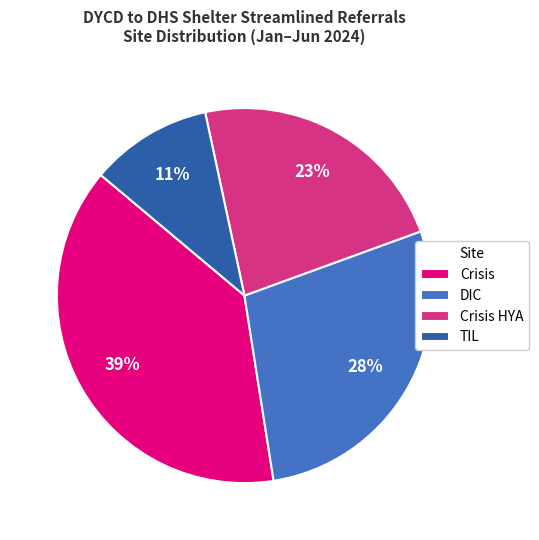

To the nearest percent, what percentage of the pie is Crisis HYA?

23%